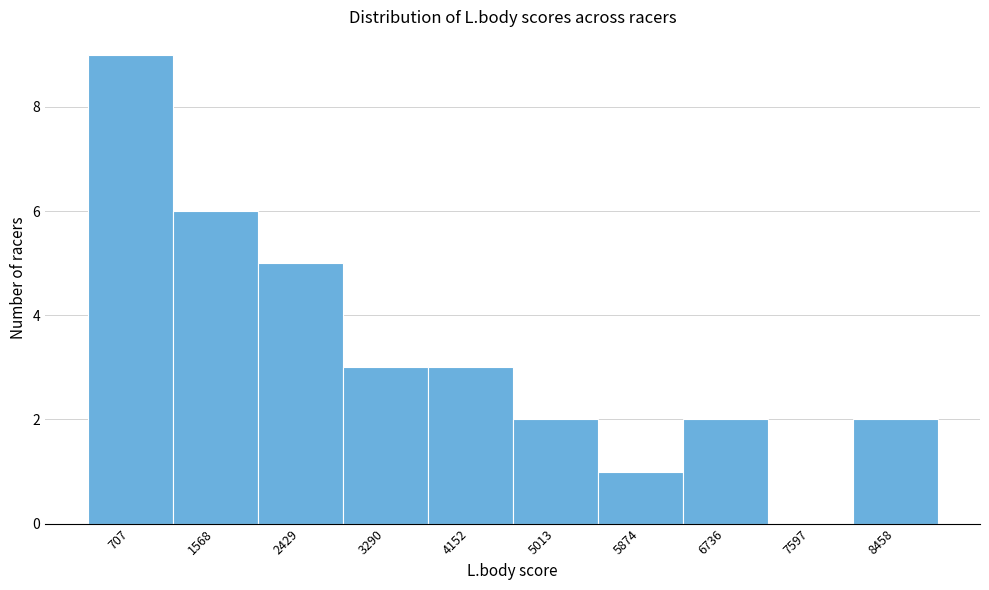

Reading left to right, what are all the values shown in this chart?

707=9	1568=6	2429=5	3290=3	4152=3	5013=2	5874=1	6736=2	7597=0	8458=2